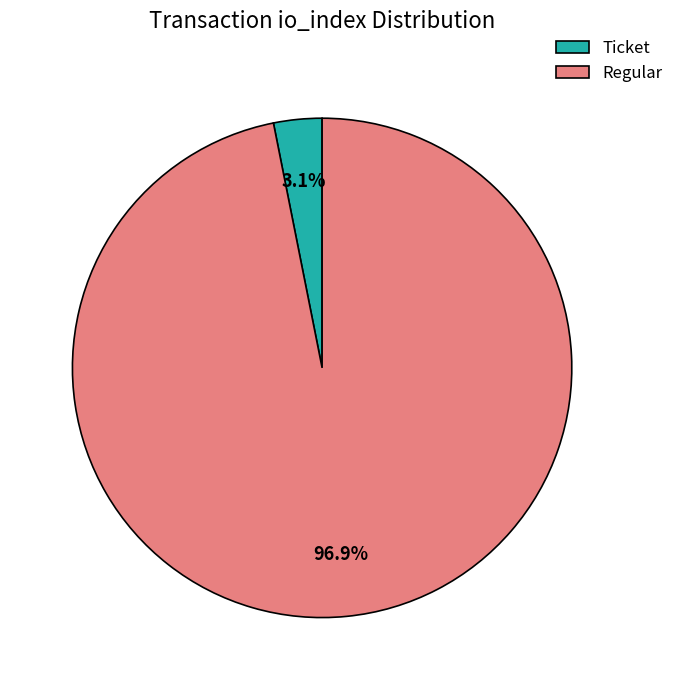

Rank the categories by value from lowest to highest.

Ticket, Regular